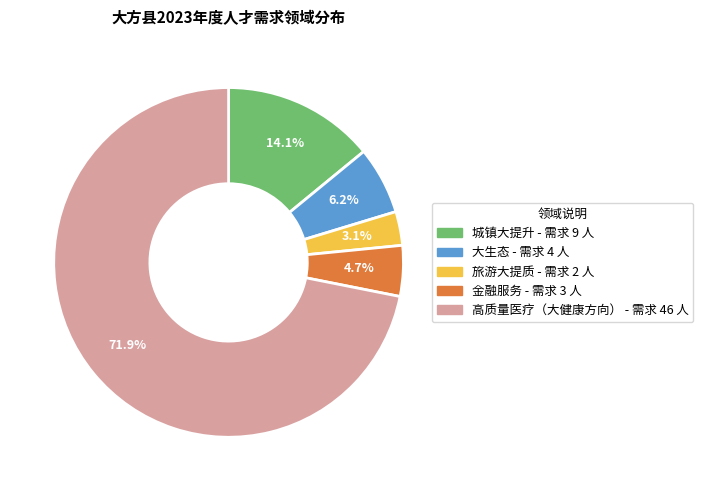

The 高质量医疗（大健康方向） slice represents 84% of the pie. True or false?

False